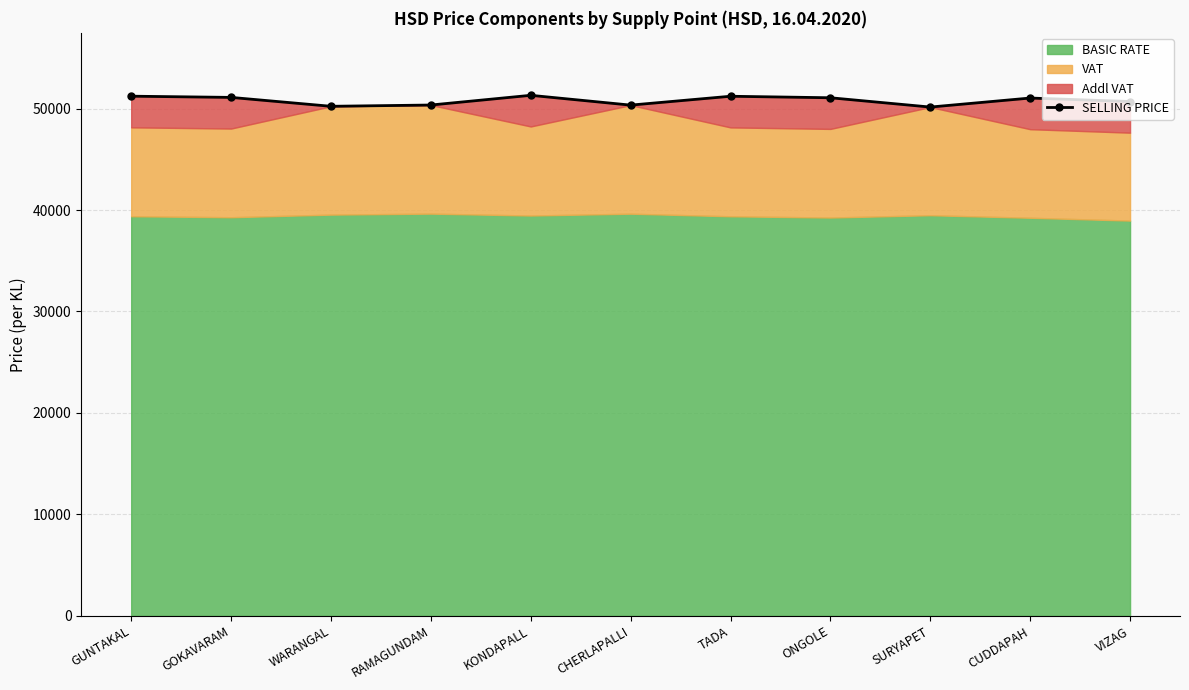

What is the approximate value at ONGOLE?

51064.5